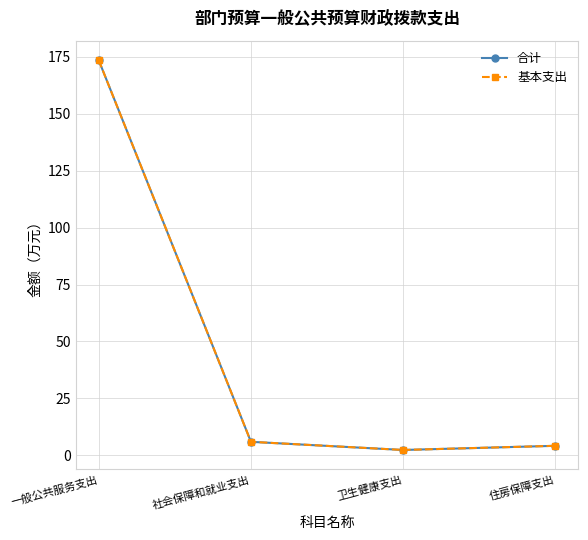

What position from the right is 社会保障和就业支出?

3